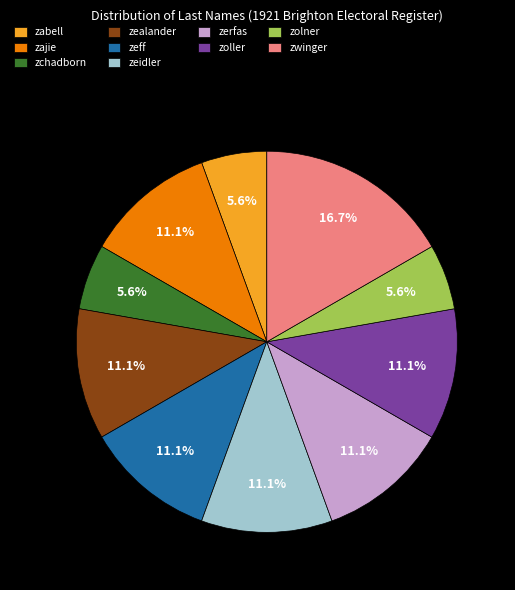

Which category has the biggest portion of the pie?

zwinger